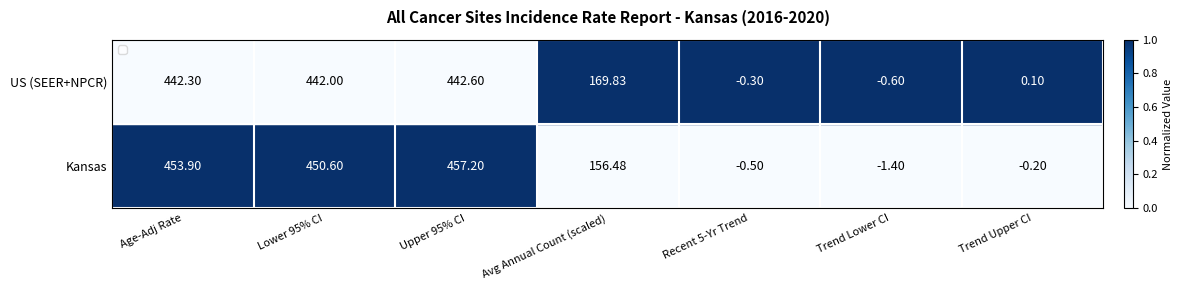

How many data points does each series have?

7